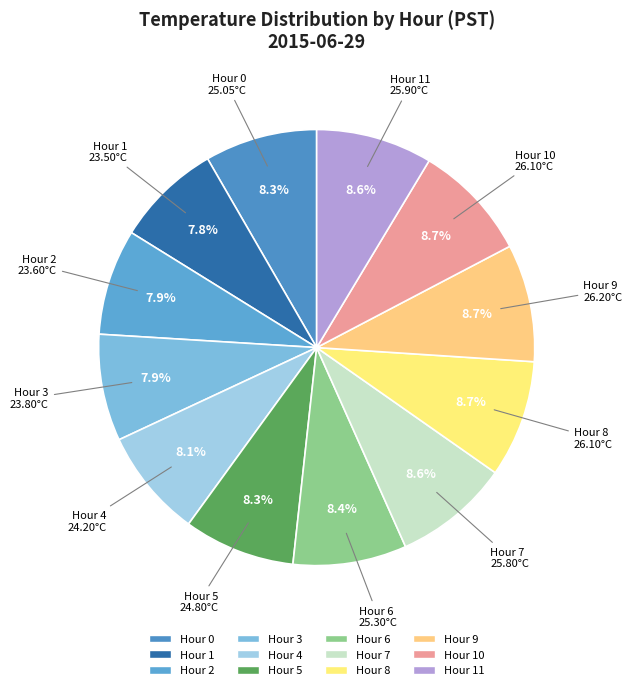

Does any single category account for the majority?

No